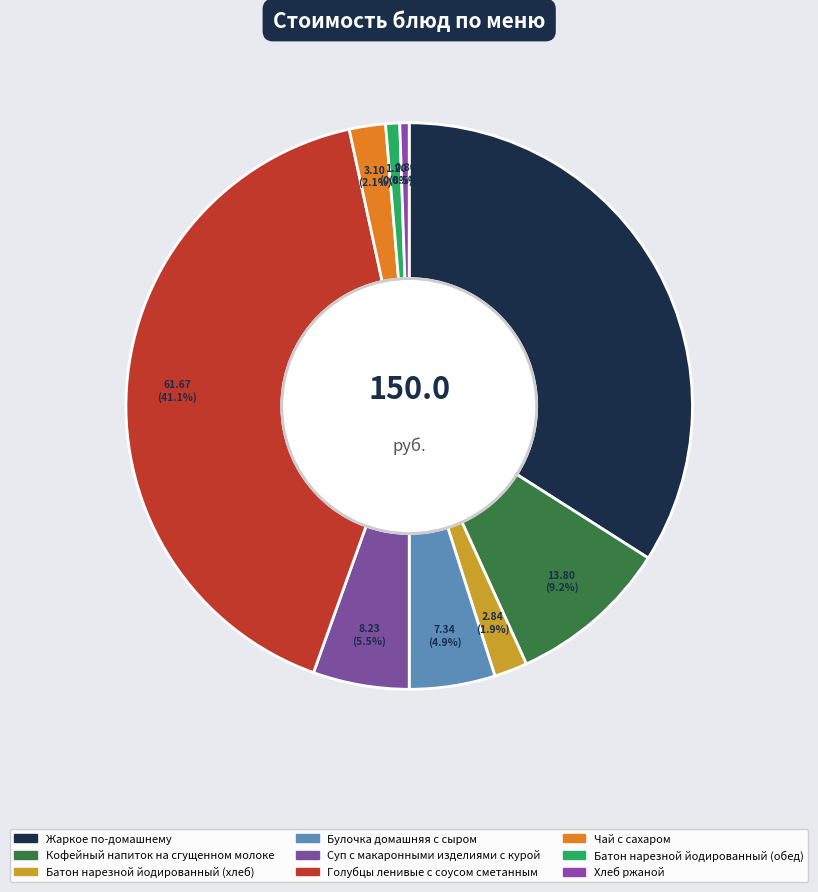

Is there any slice that represents more than half of the pie?

No